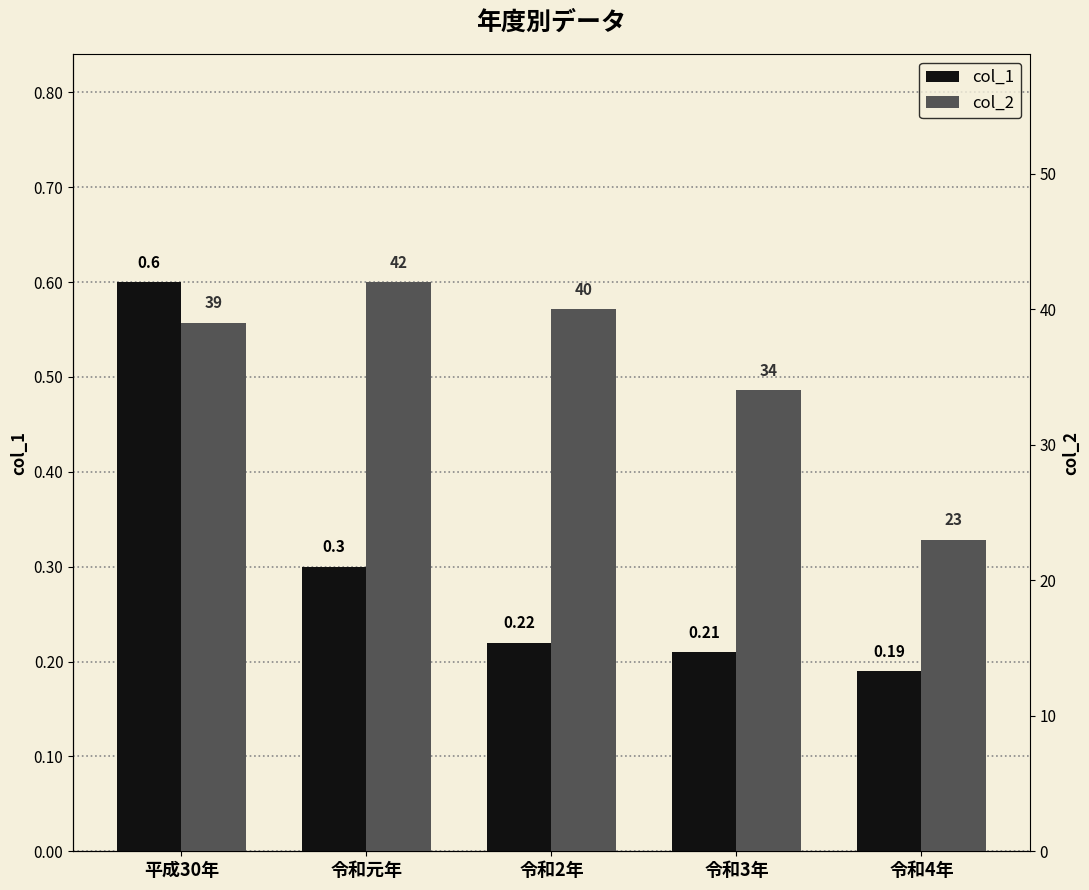

True or false: col_2 has a value of 67.5 at 令和元年.

False